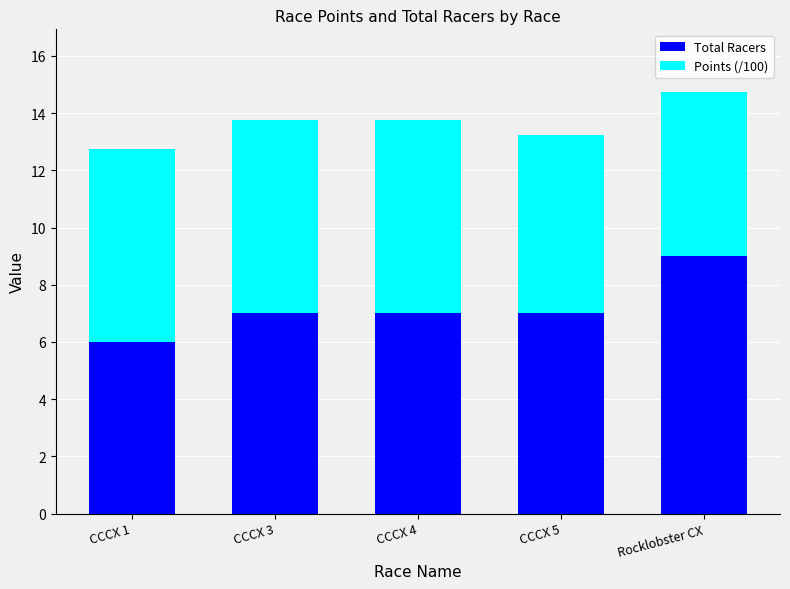

What is the total value across all series at CCCX 3?

13.8